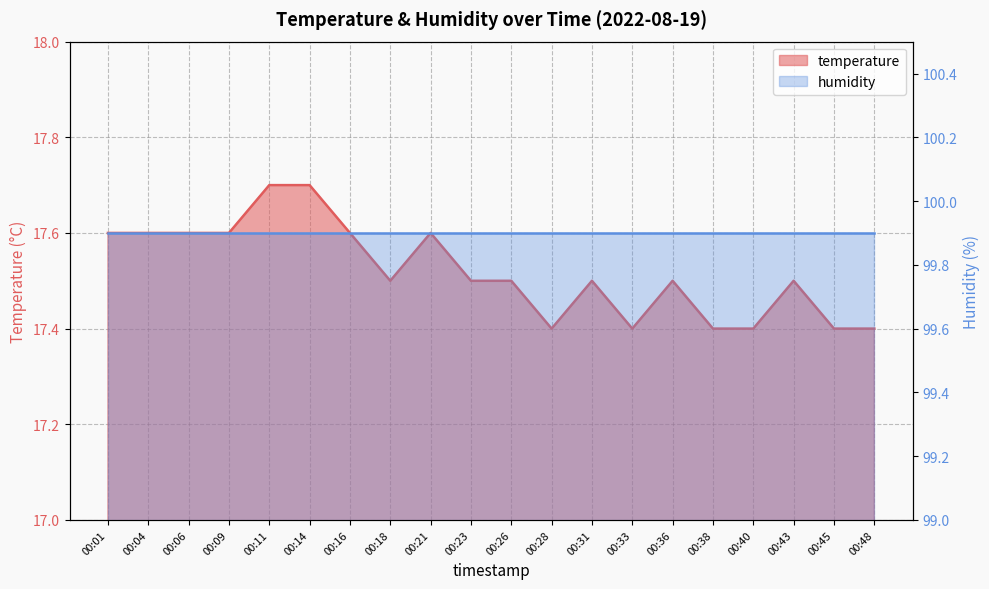

Approximately how many times larger is the value at 00:33 compared to 00:28?

1.0